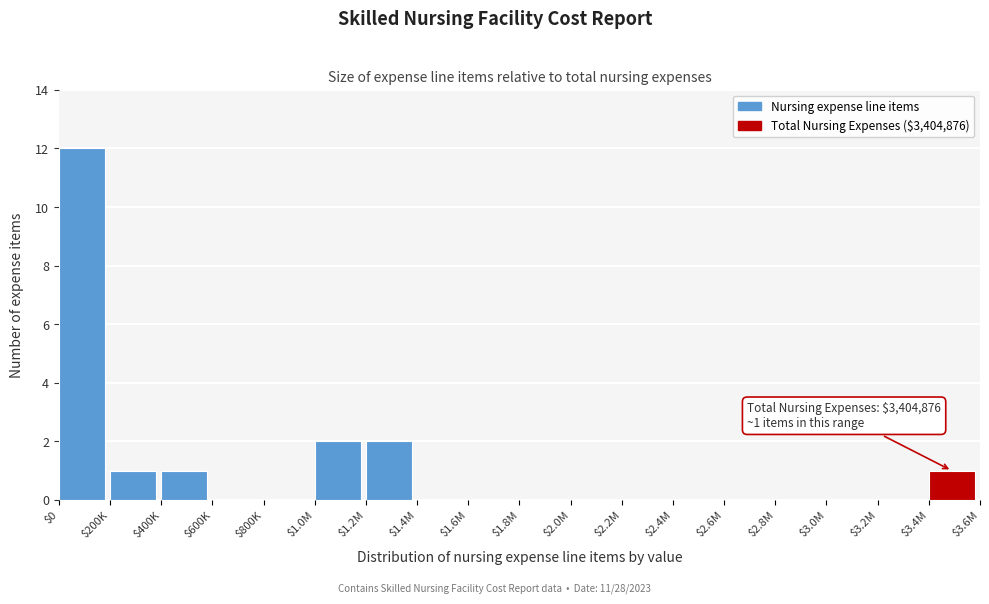

The value at $800K is 7. True or false?

False